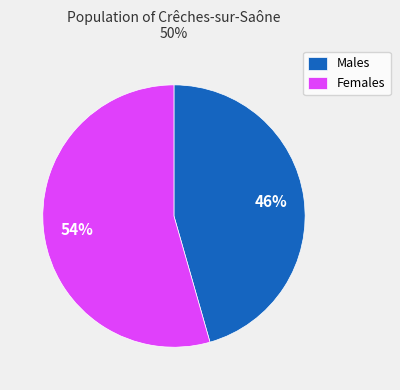

Is there a majority slice in this chart?

Yes